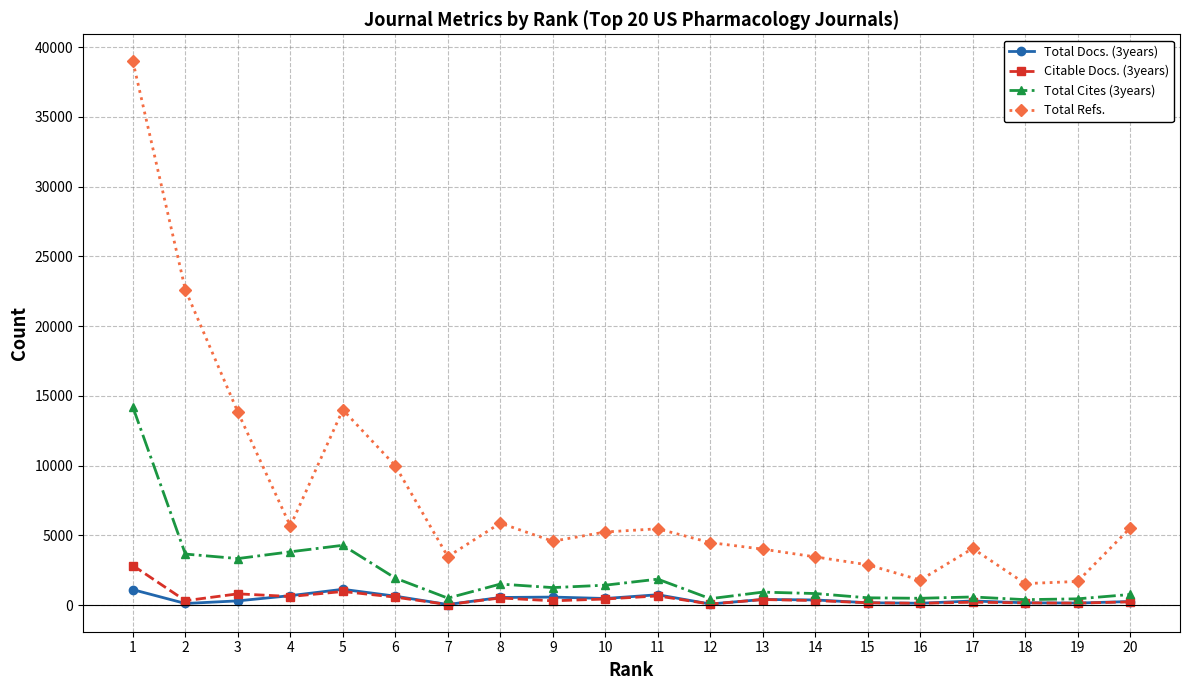

Which series has the widest spread of values?

Total Refs.